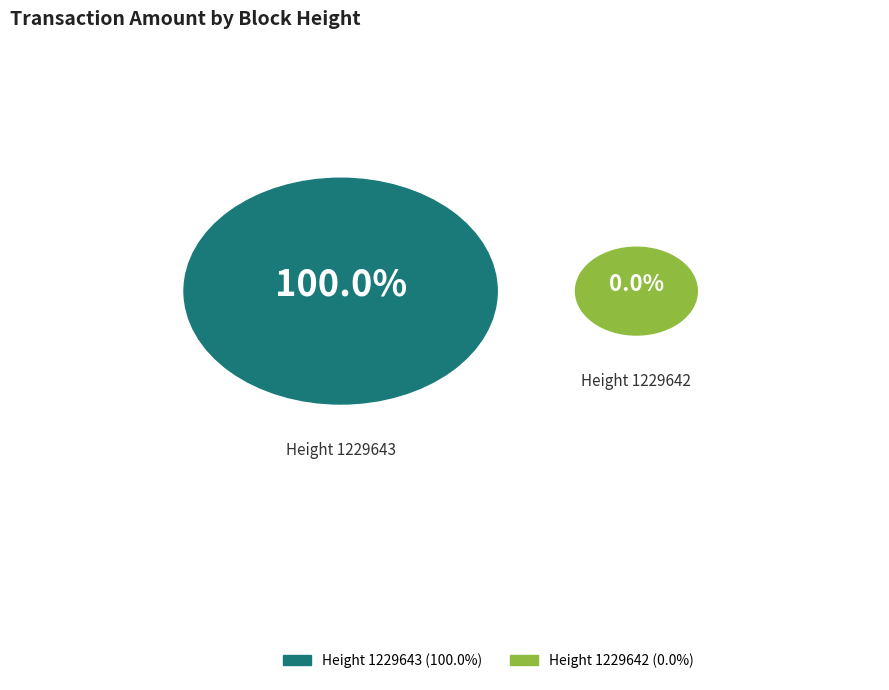

To the nearest percent, what is the combined percentage of 1229642 and 1229643?

100%